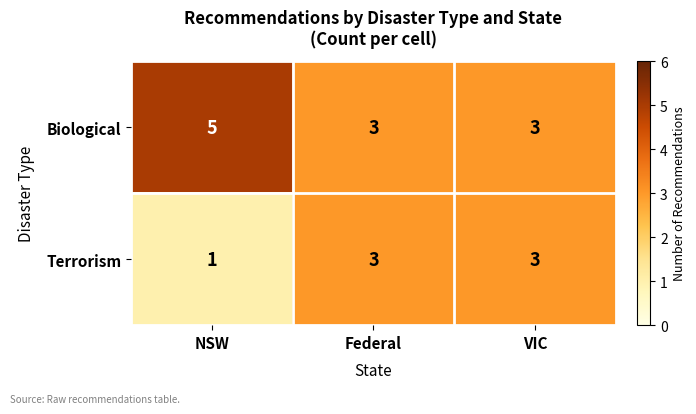

Reading left to right, extract all data points from this chart.

Biological: 5	3	3
Terrorism: 1	3	3